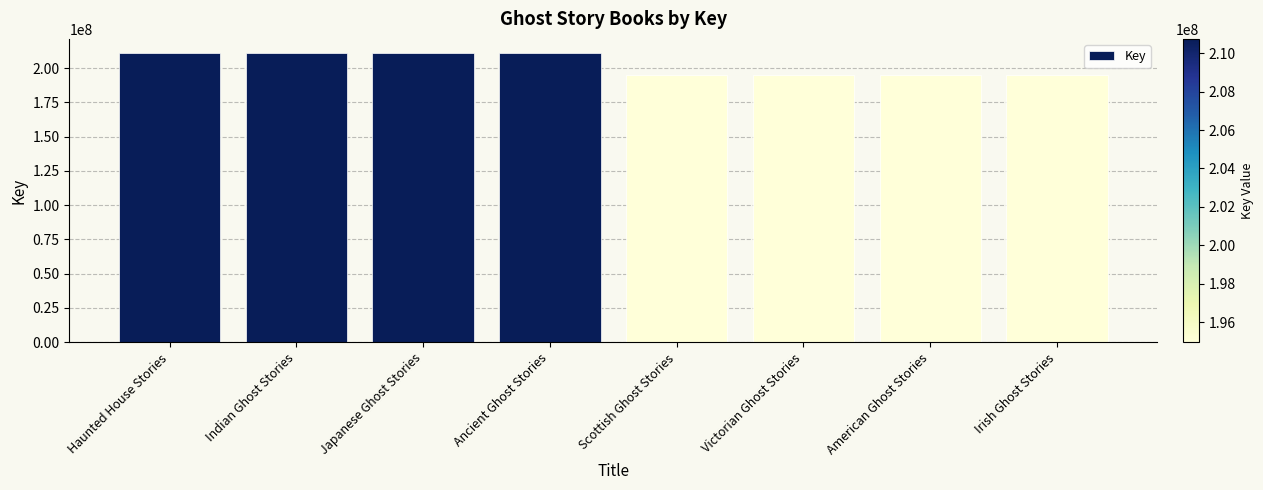

The chart shows a value of 194952931 at Scottish Ghost Stories. True or false?

True